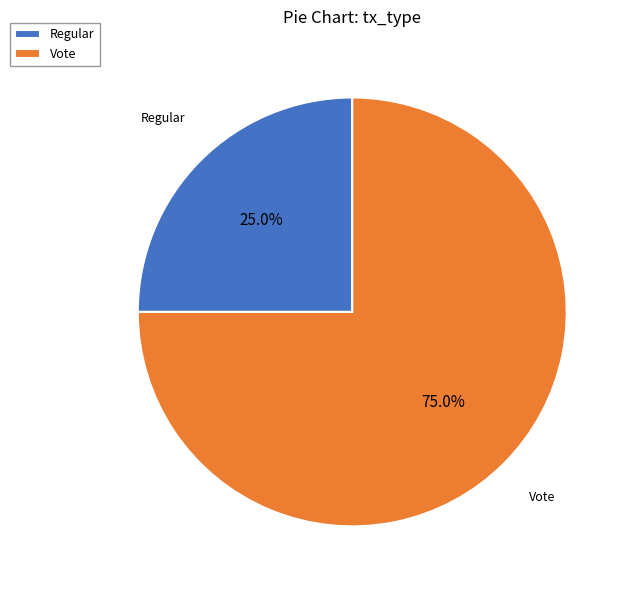

What percentage is the Regular slice, to the nearest percent?

25%